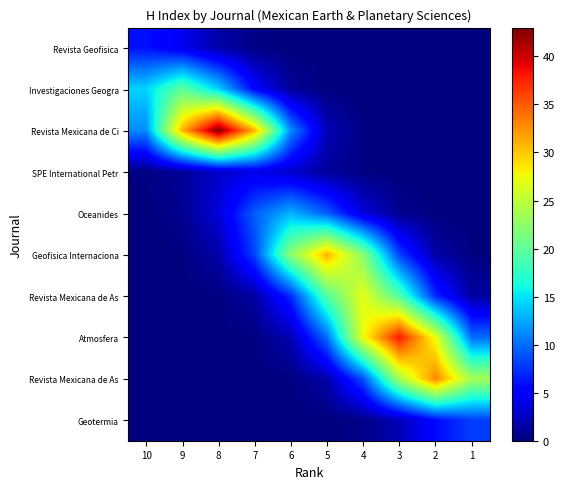

What is the spread (max minus min) of values at 8?

43.0